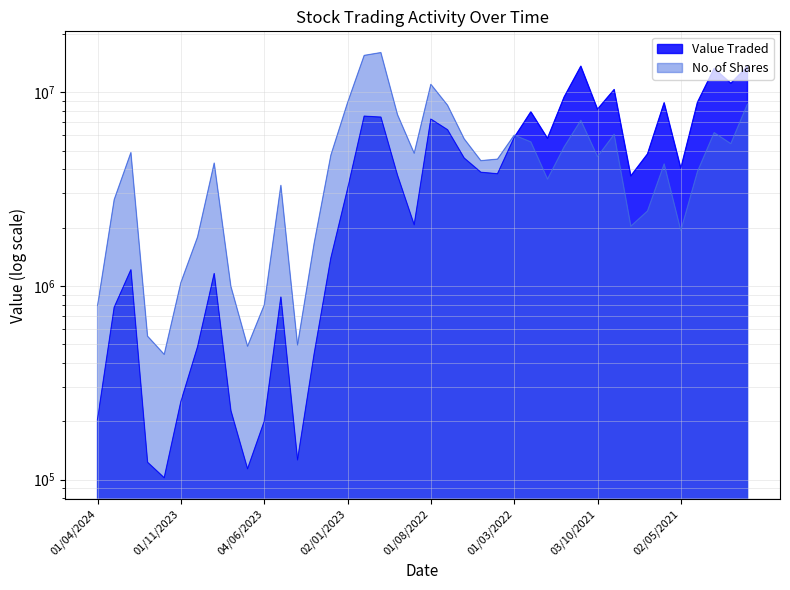

The Value Traded series shows 1625784 at 03/09/2023. True or false?

False